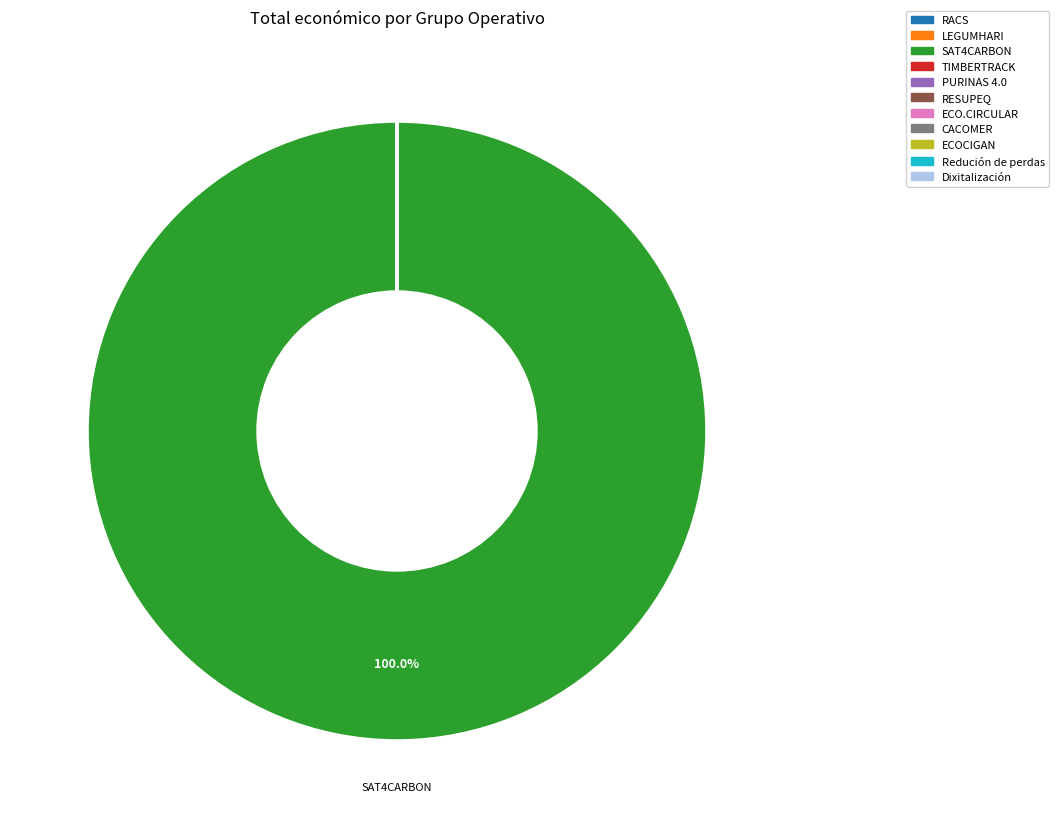

The SAT4CARBON slice represents 100% of the pie. True or false?

True